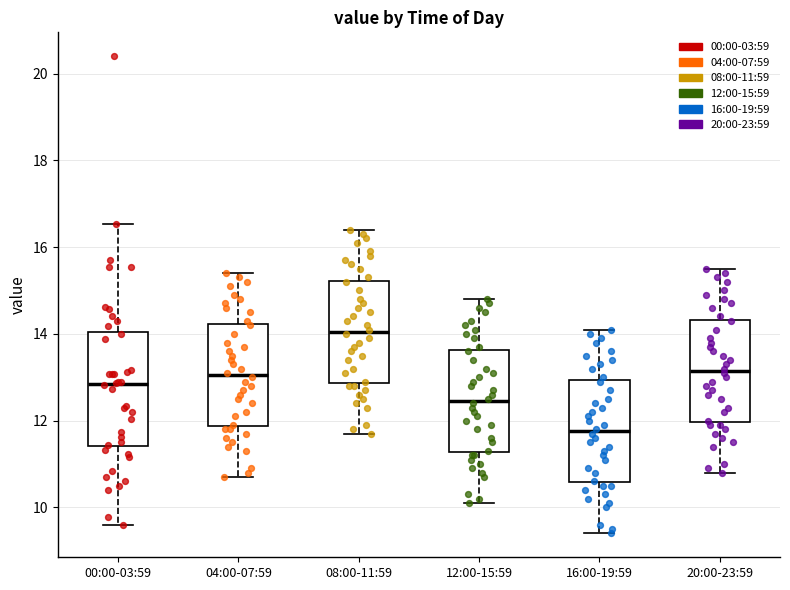

Where does the median line of the box for 12:00-15:59 sit on the y-axis? The values are not printed on the chart, so give them approximately, as read against the axis.

12.4